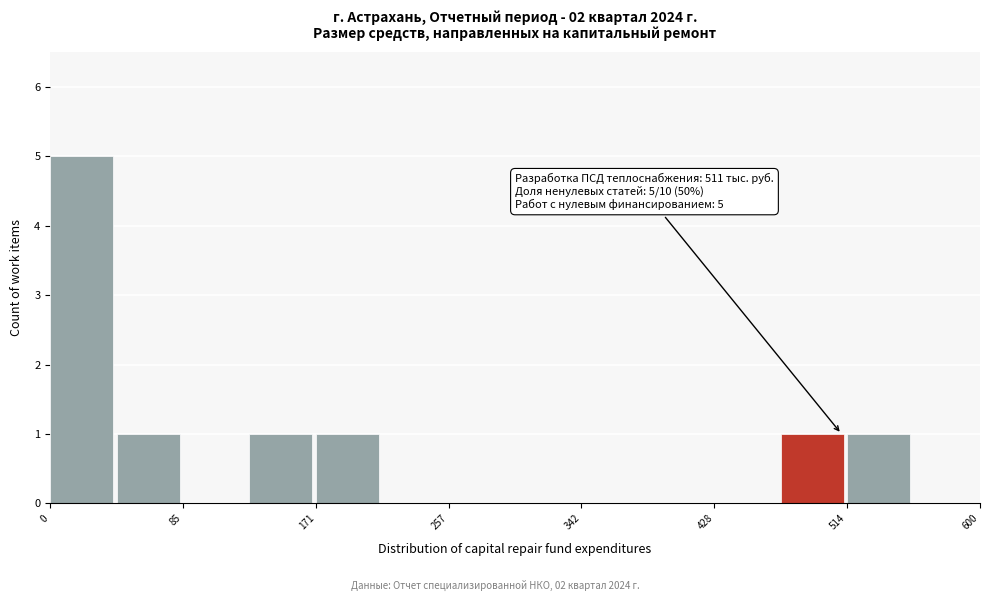

Over which range of the x-axis is the bar tallest?

0 to 40